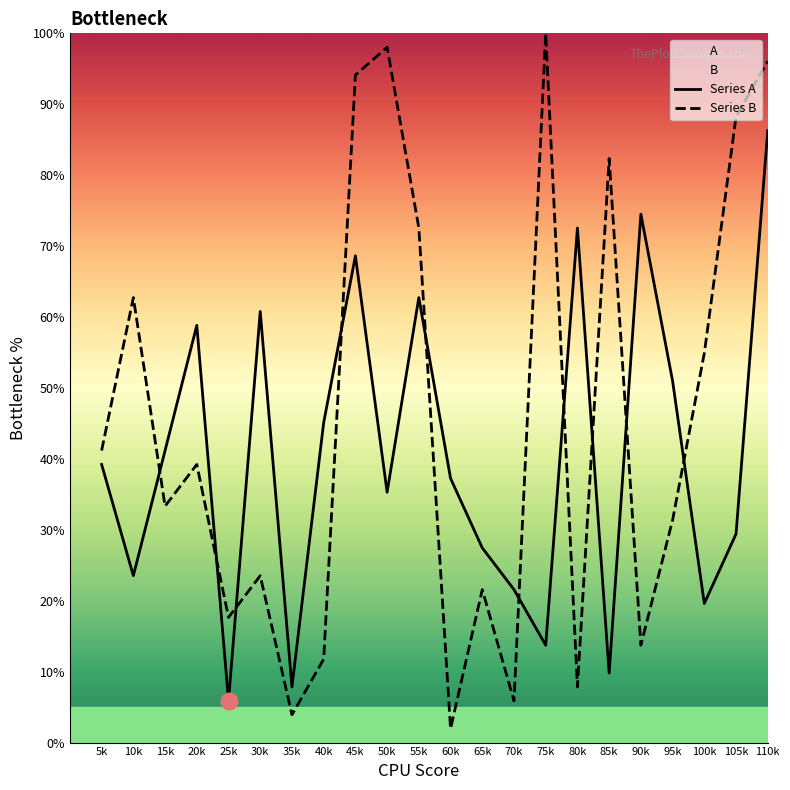

What is the difference between the highest and lowest values at 15k?

7.8